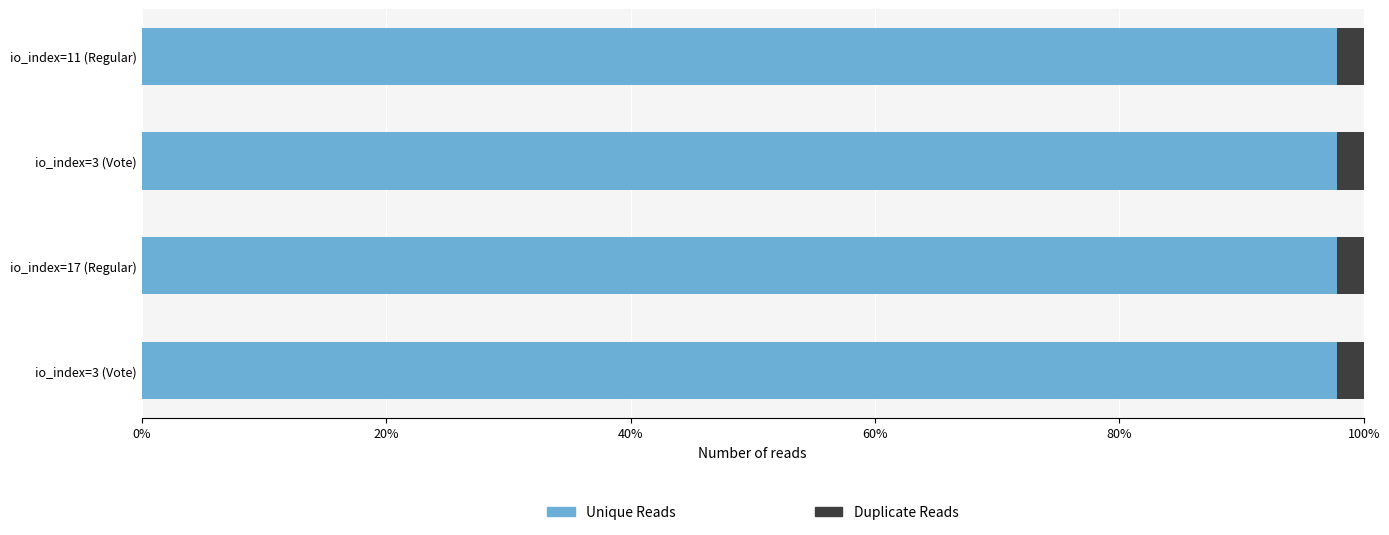

What are all the series names shown in the legend?

Unique Reads, Duplicate Reads